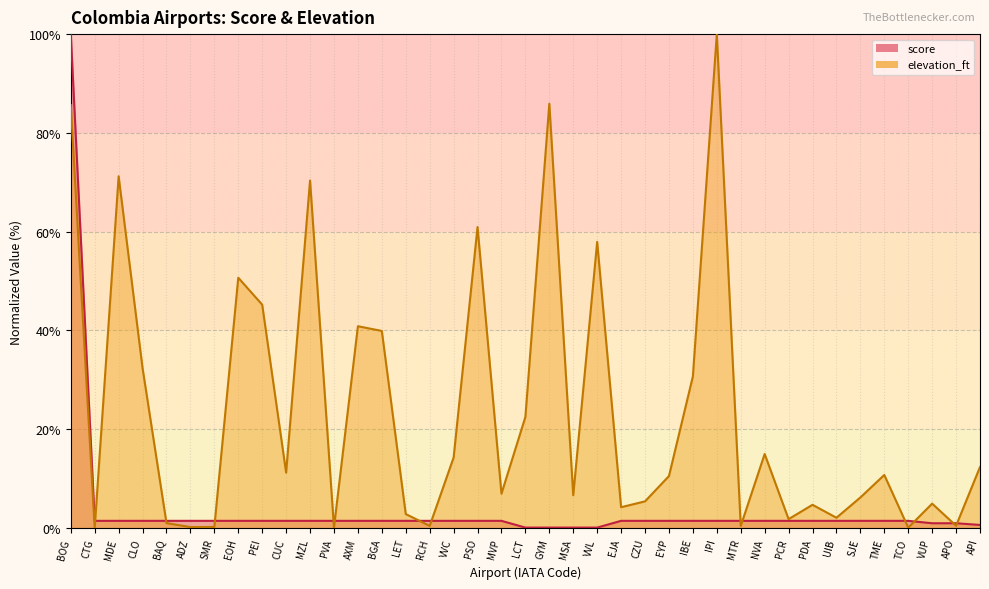

True or false: elevation_ft has a value of 1.8 at PCR.

True